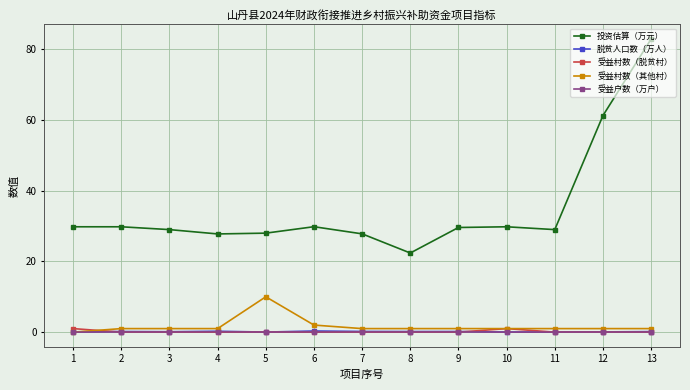

Which series has the widest spread of values?

投资估算（万元）